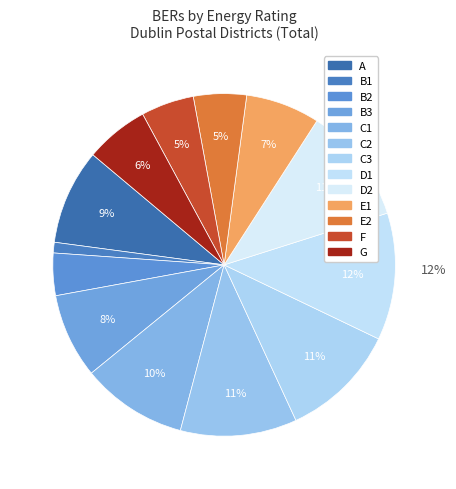

To the nearest percent, what portion does C1 represent?

10%